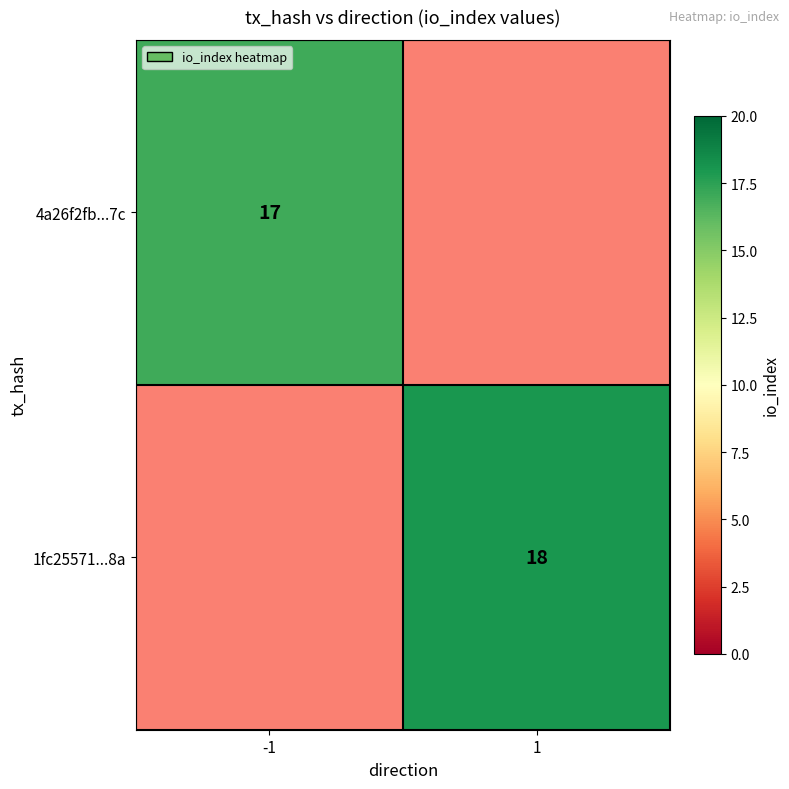

At which category does the chart reach its minimum across all series?

-1